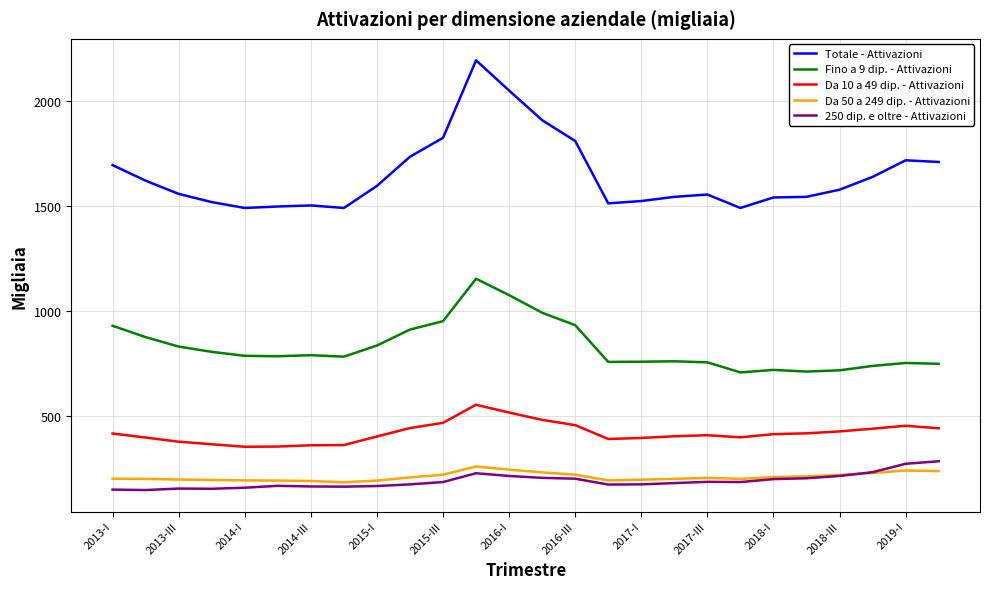

True or false: Da 10 a 49 dip. - Attivazioni and 250 dip. e oltre - Attivazioni intersect in this chart.

False